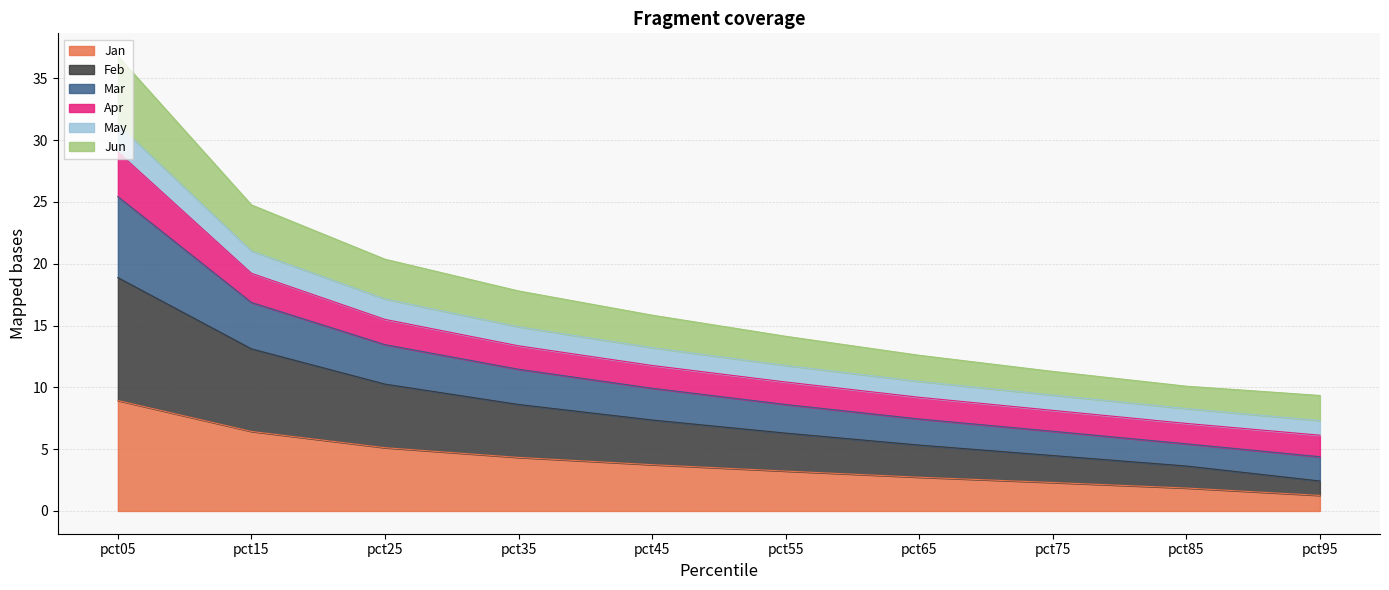

Is it true that Jan equals 6.4 at pct15?

True